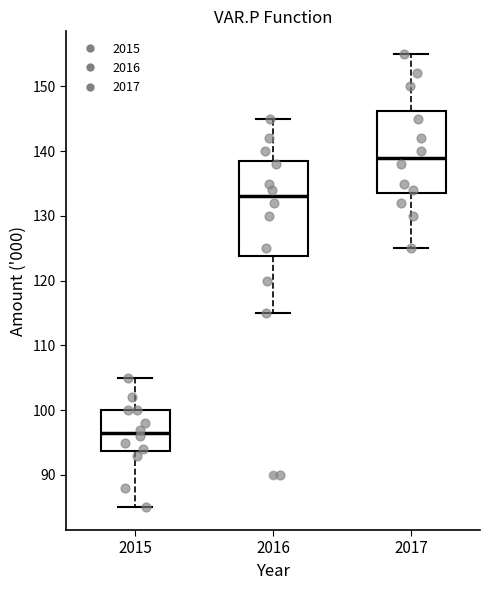

Reading left to right, read every box against the y-axis: the position of its median line, the range the box covers, and the ends of its whiskers. The values are not printed on the chart, so give them approximately, as read against the axis.

2015: median 97, box 94 to 100, whiskers 85 to 105
2016: median 133, box 124 to 139, whiskers 115 to 145
2017: median 139, box 134 to 146, whiskers 125 to 155